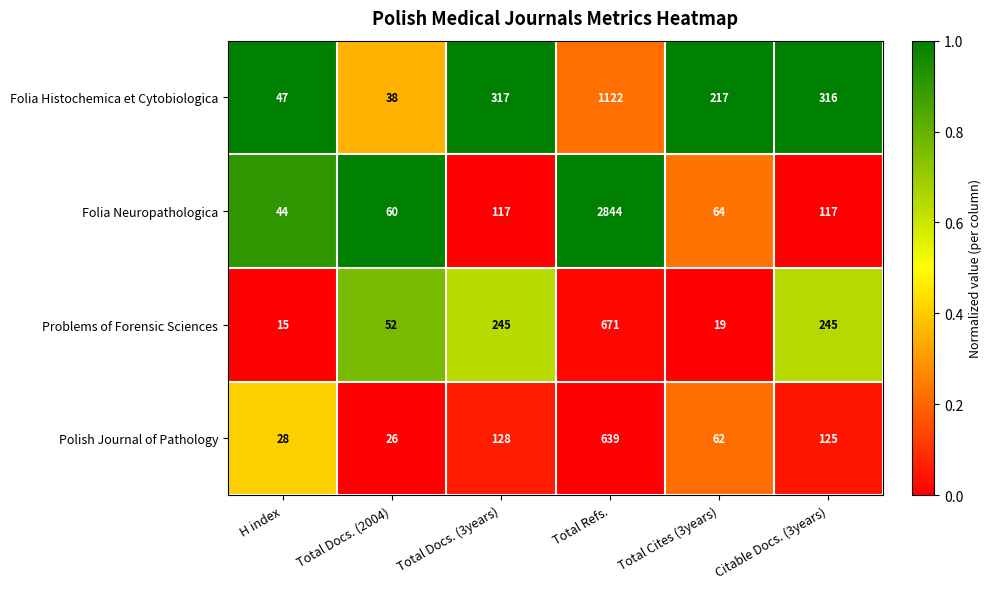

Which series has the largest total across all categories?

Folia Neuropathologica